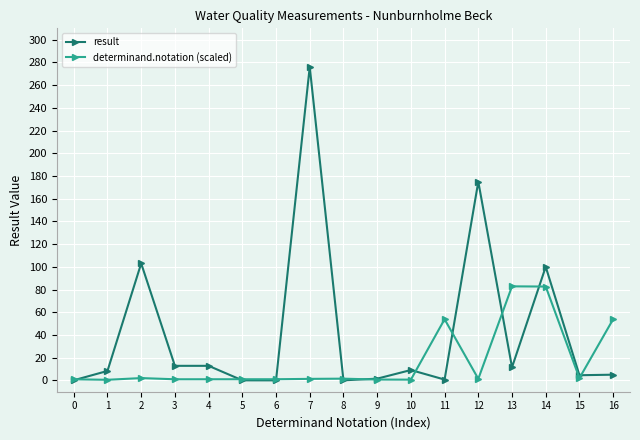

What is the value of the result point at the 14th from the left?

11.5